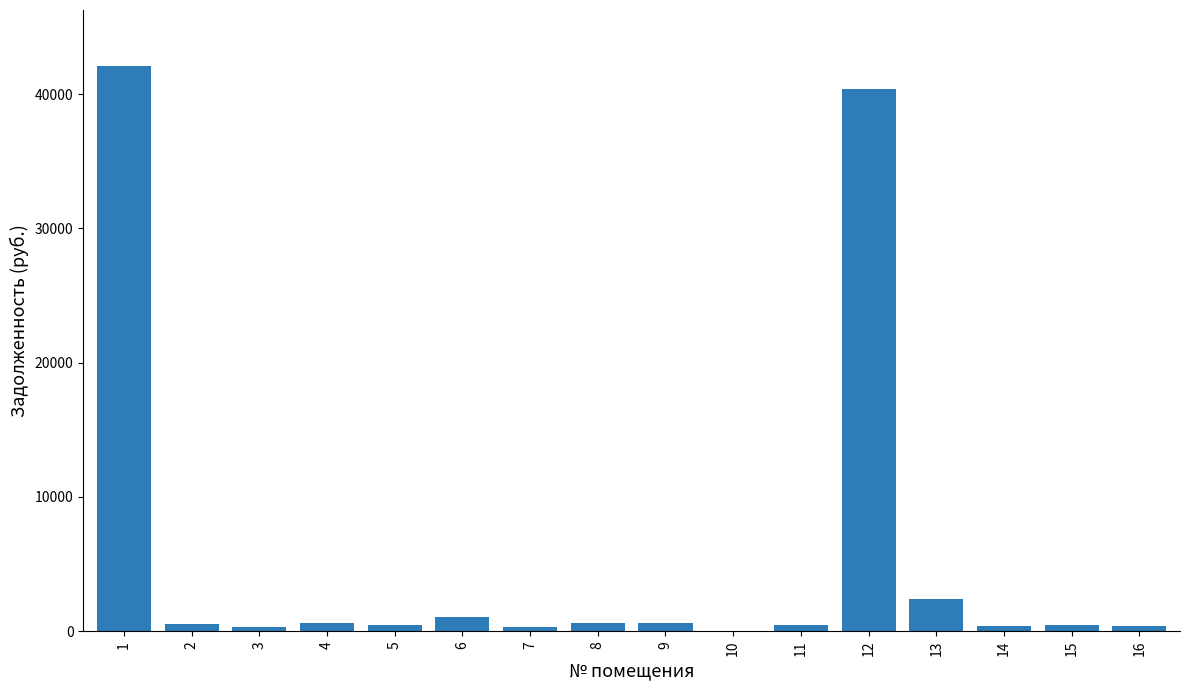

What is the sum of the values at 6 and 1?

43147.7